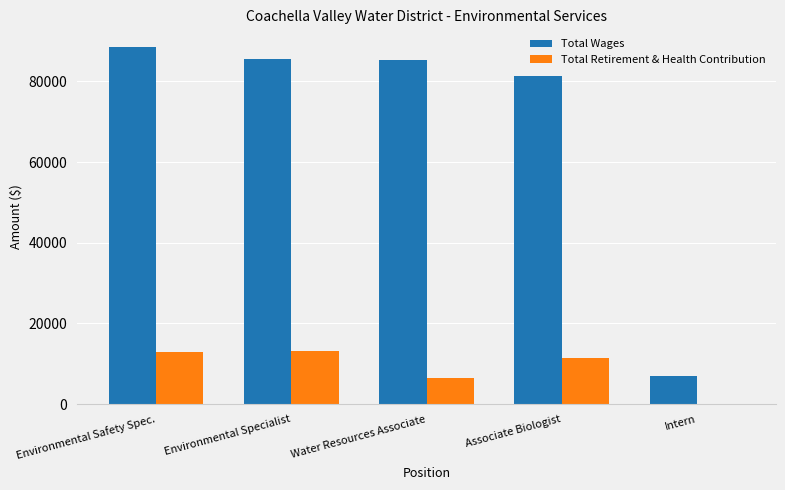

What is the sum of the Total Retirement & Health Contribution values at Environmental Safety Spec. and Water Resources Associate?

19493